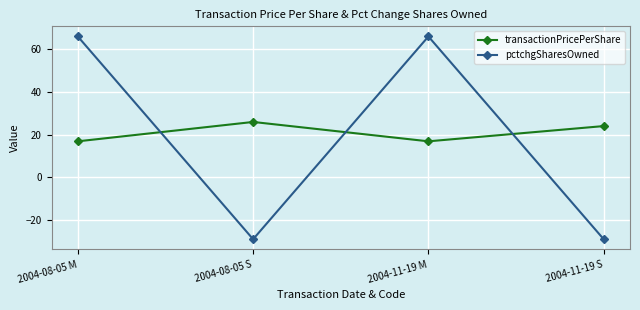

True or false: pctchgSharesOwned and transactionPricePerShare cross at least once.

True